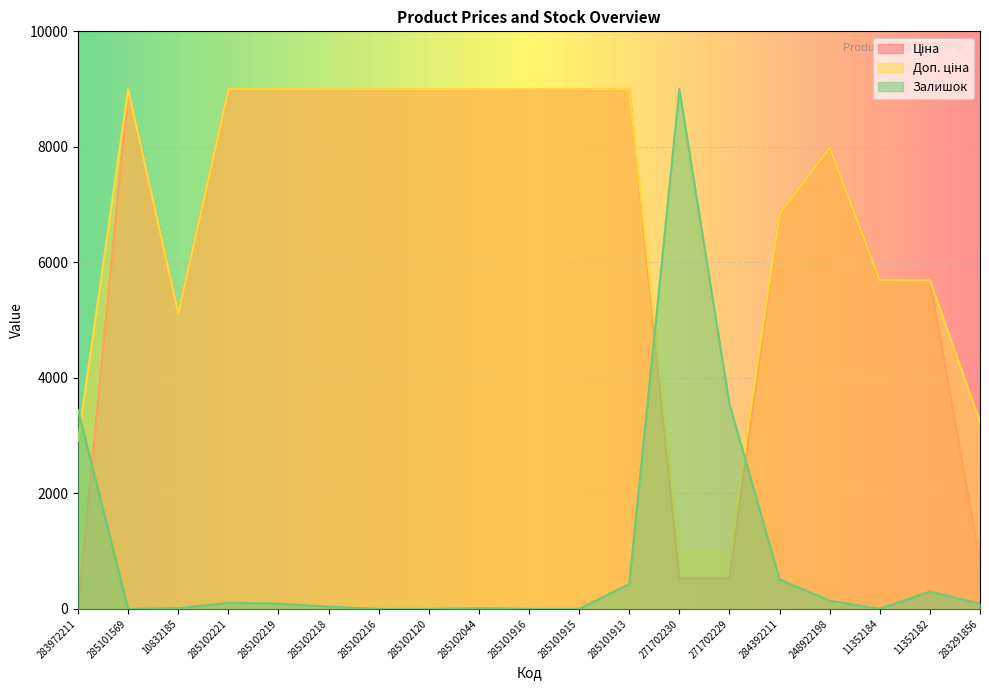

Which has a higher value, 285102216 or 285101915?

285102216